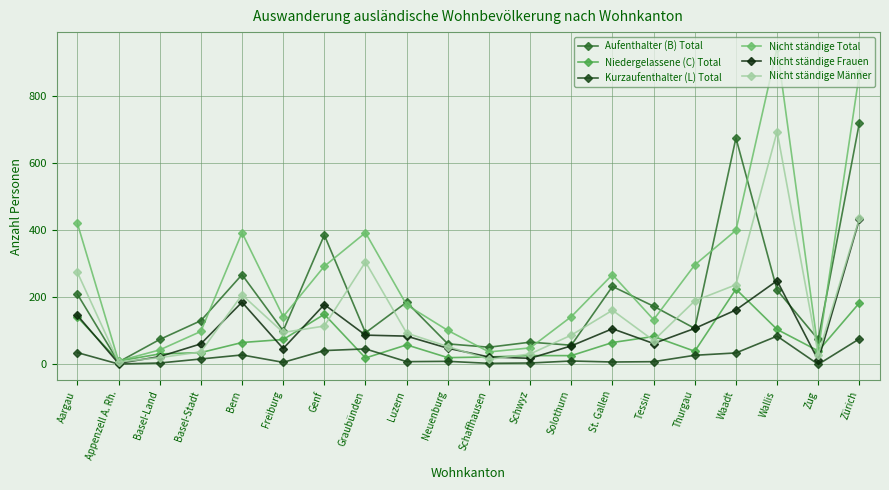

What is the sum of all Nicht ständige Männer values?

3153